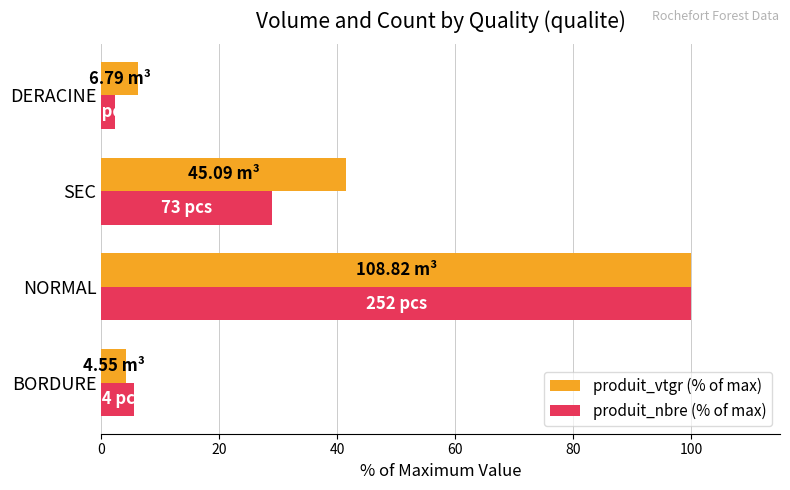

What is the total value across all series at DERACINE?

8.6